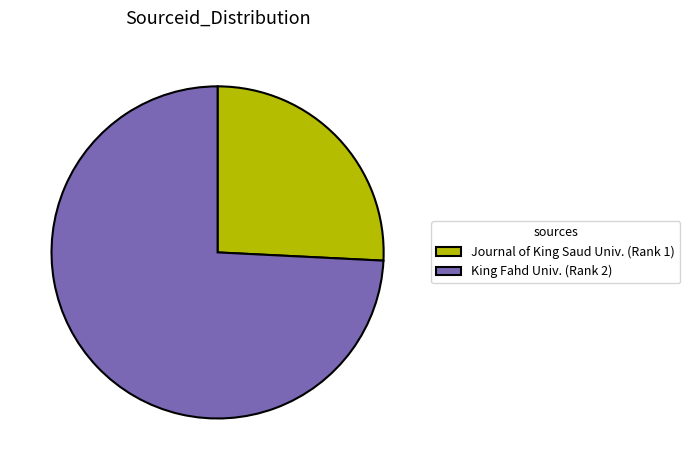

Which category has the biggest portion of the pie?

King Fahd Univ. (Rank 2)